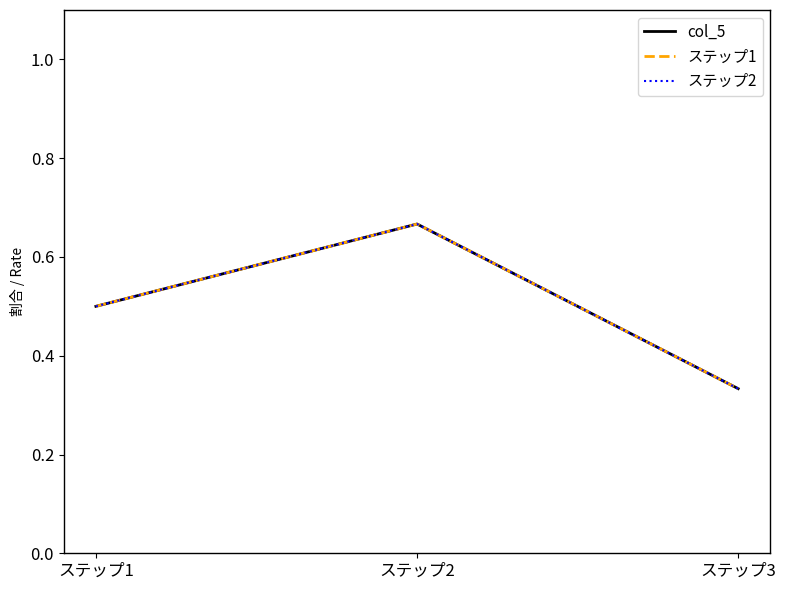

What is the smallest value displayed?

0.3